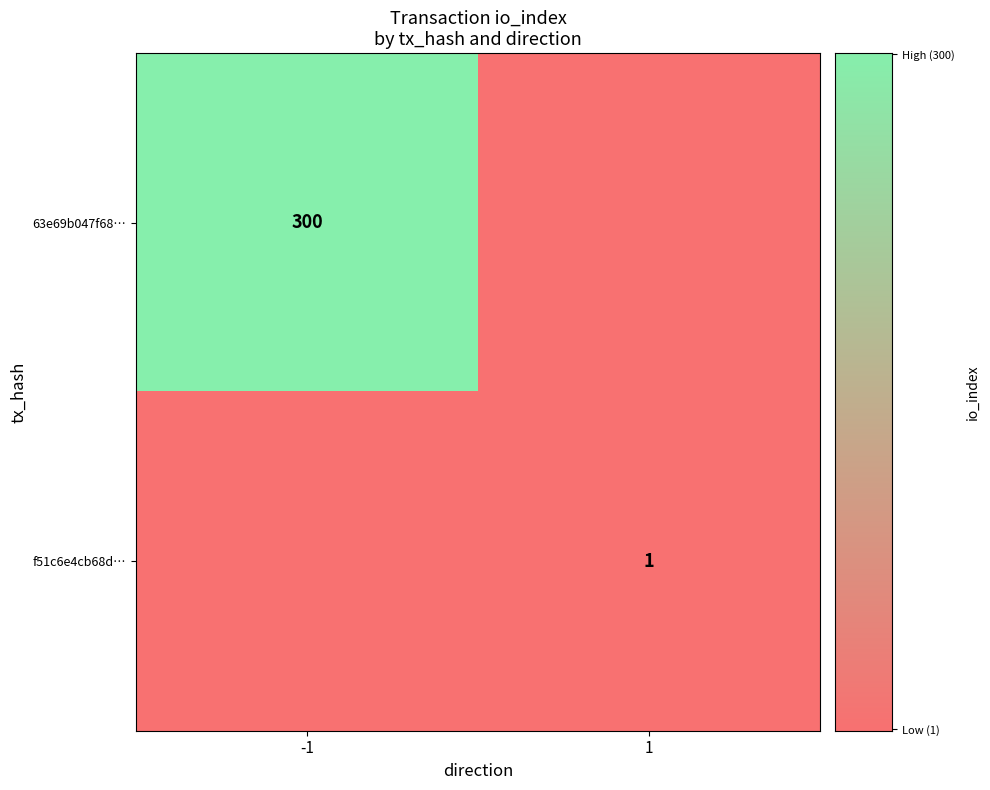

Which category has the highest value across all series?

-1